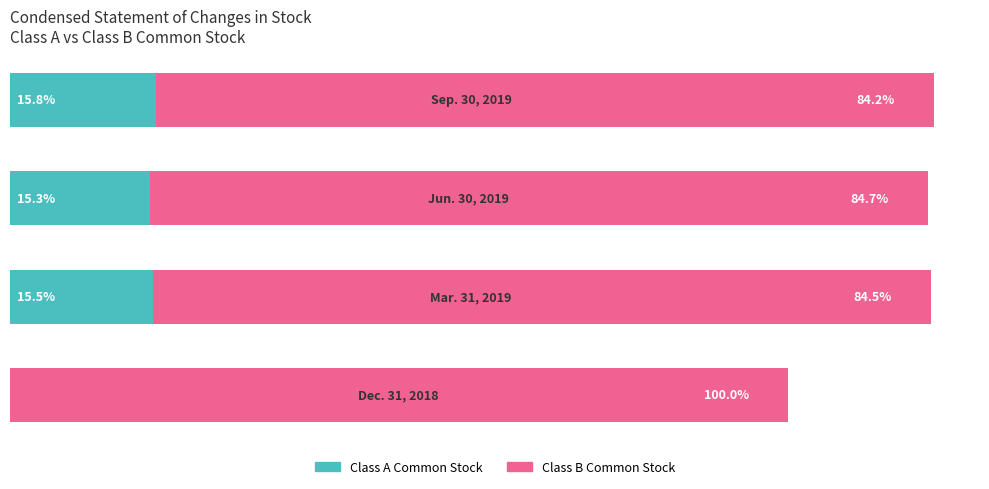

What are all the series names shown in the legend?

Class A Common Stock, Class B Common Stock